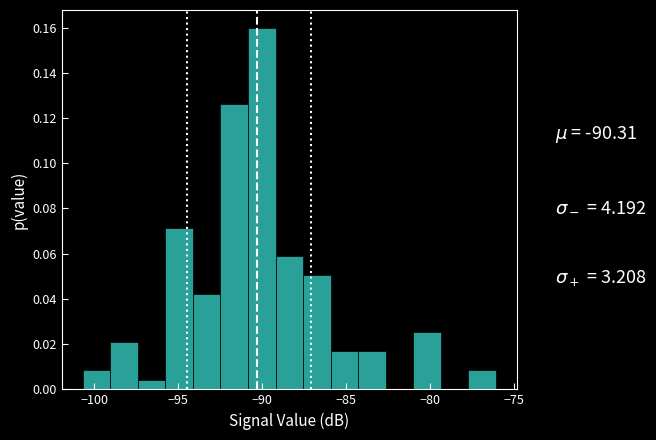

Read against the x-axis, roughly where is the centre of the tallest bar?

-90.0